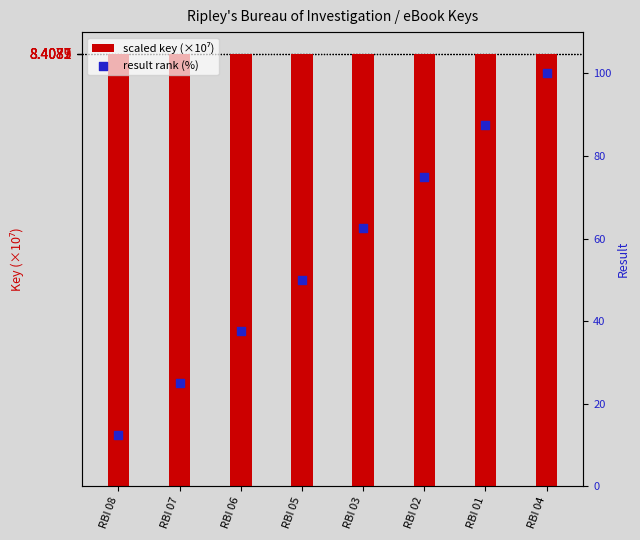

What are all the series names shown in the legend?

scaled key (×10⁷), result rank (%)